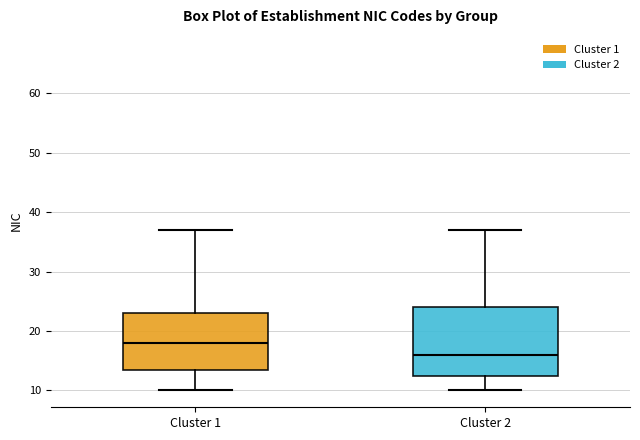

Reading left to right, transcribe this box plot: for each box, give where its median line is, the range the box spans, and where its two whiskers end, as read against the y-axis. The values are not printed on the chart, so give them approximately, as read against the axis.

Cluster 1: median 18, box 14 to 23, whiskers 10 to 37
Cluster 2: median 16, box 13 to 24, whiskers 10 to 37